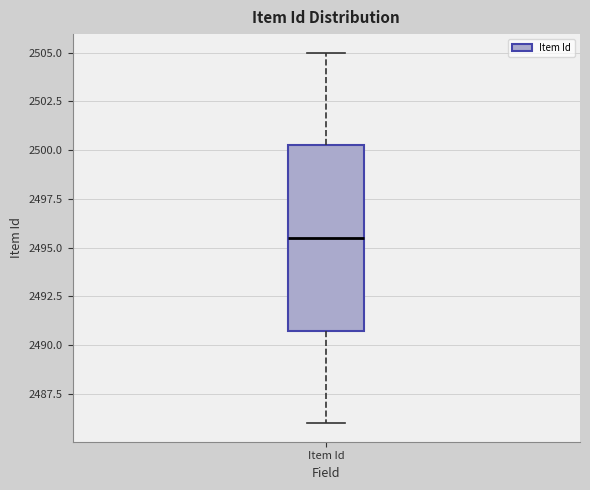

Where is the lower edge of the box for Item Id on the y-axis? The values are not printed on the chart, so give them approximately, as read against the axis.

2491.0